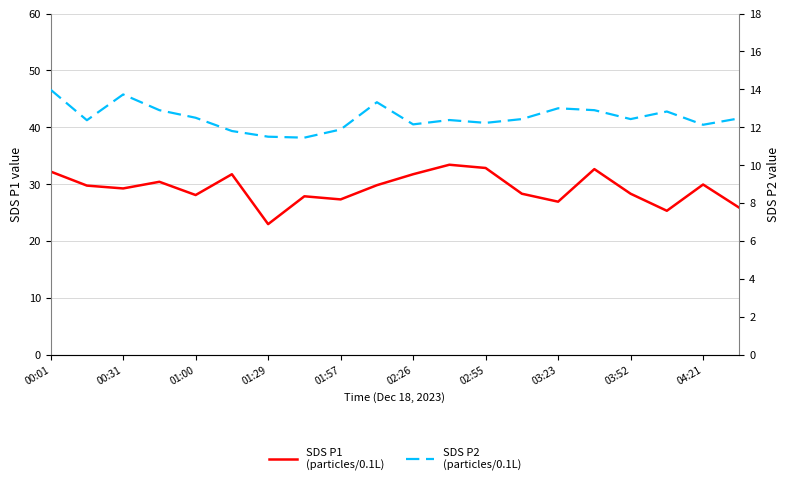

The SDS P1 series shows 26.9 at 03:23. True or false?

True